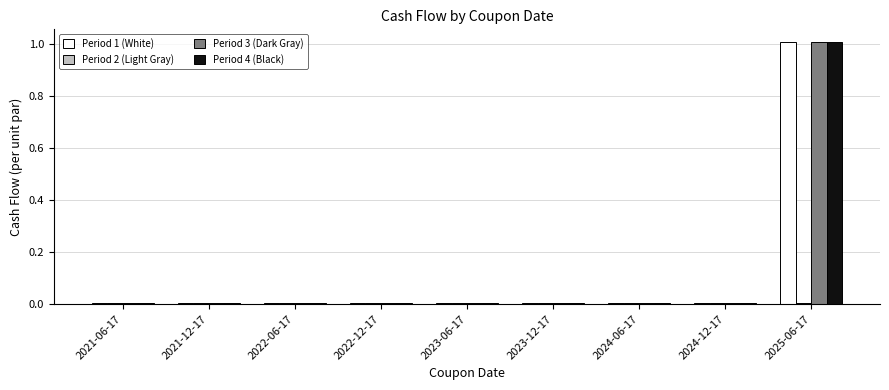

What position from the right is 2022-06-17?

7